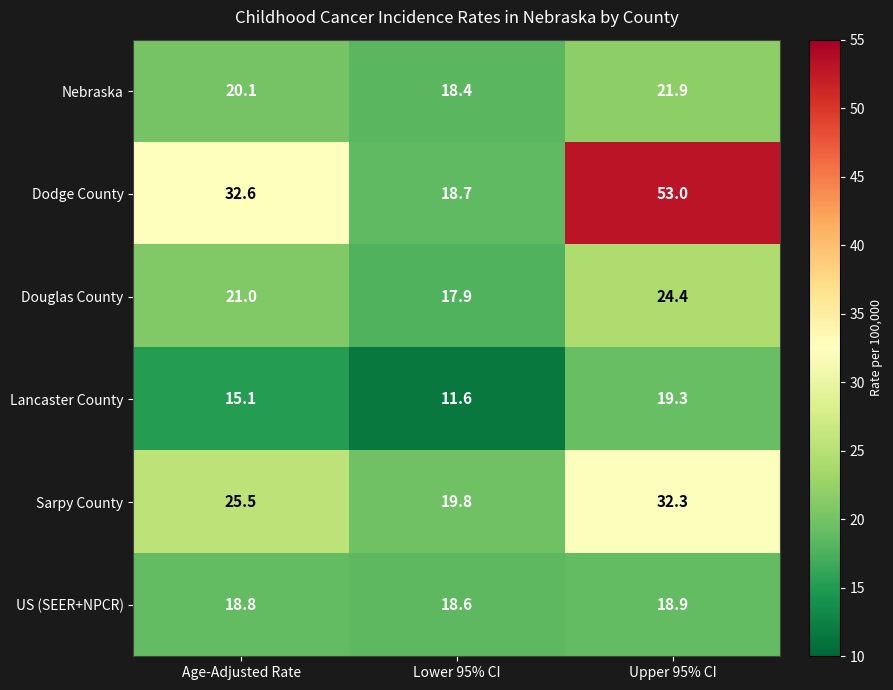

Rank the series at Age-Adjusted Rate from lowest to highest value.

Lancaster County, US (SEER+NPCR), Nebraska, Douglas County, Sarpy County, Dodge County